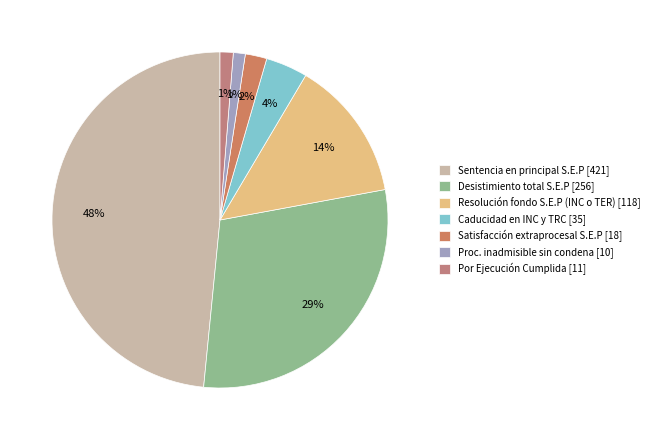

What percentage do Sentencia en principal S.E.P and Proc. inadmisible sin condena together represent?

49.6%